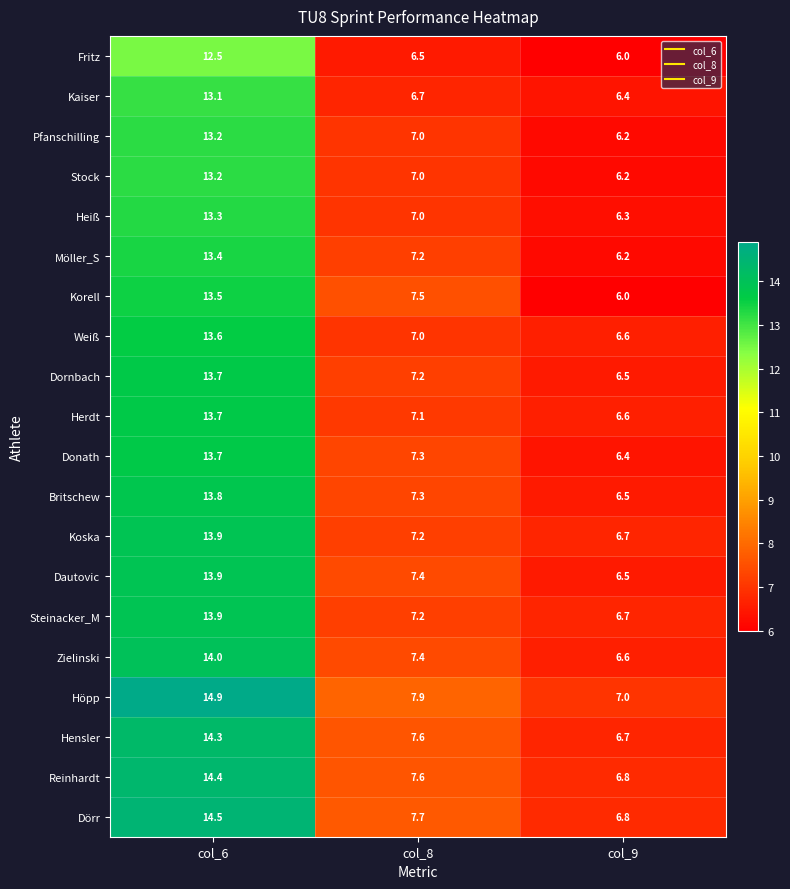

Between col_8 and col_9, which series saw the biggest shift?

Korell